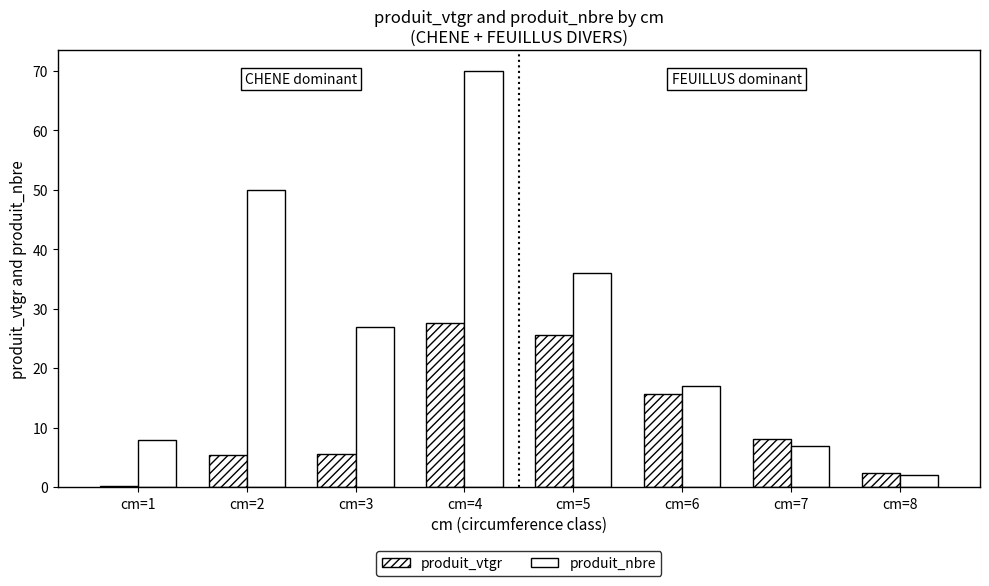

Which series has the largest total across all categories?

produit_nbre